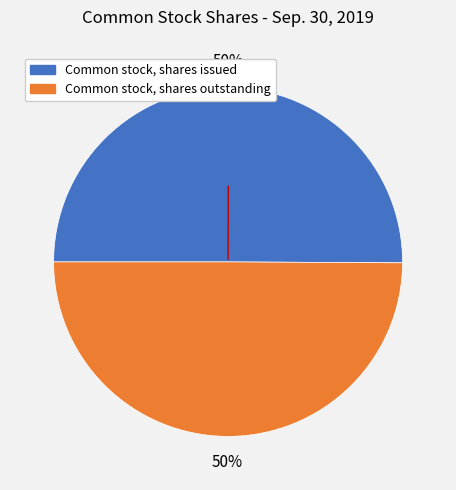

What is the ratio of the value at Common stock, shares outstanding to the value at Common stock, shares issued?

1.0